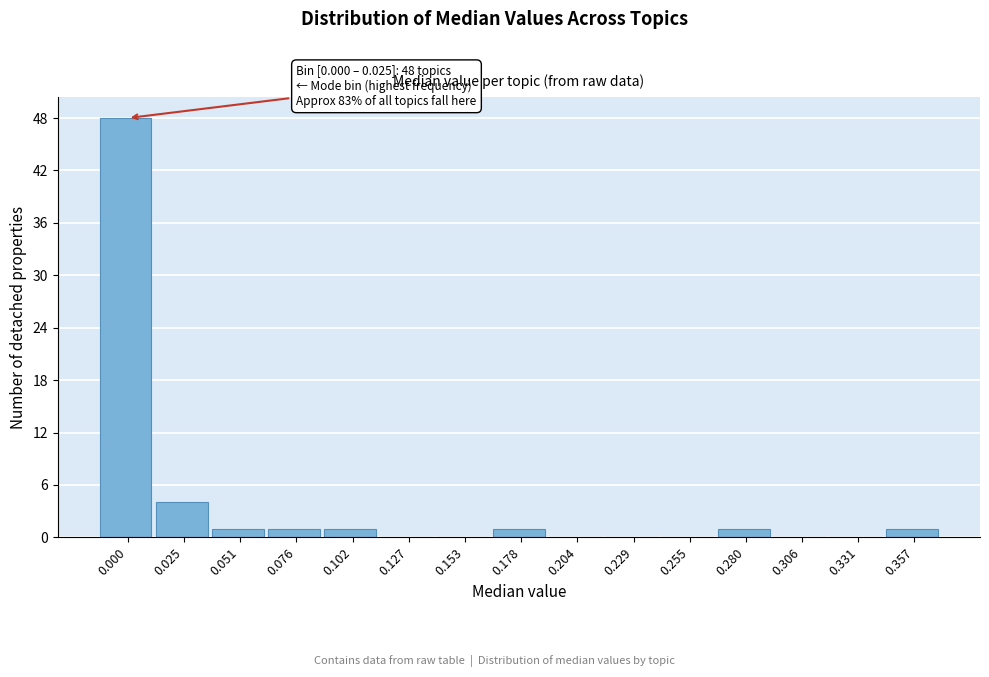

Reading left to right, transcribe all the data shown in this chart.

0.000=48	0.025=4	0.051=1	0.076=1	0.102=1	0.127=0	0.153=0	0.178=1	0.204=0	0.229=0	0.255=0	0.280=1	0.306=0	0.331=0	0.357=1